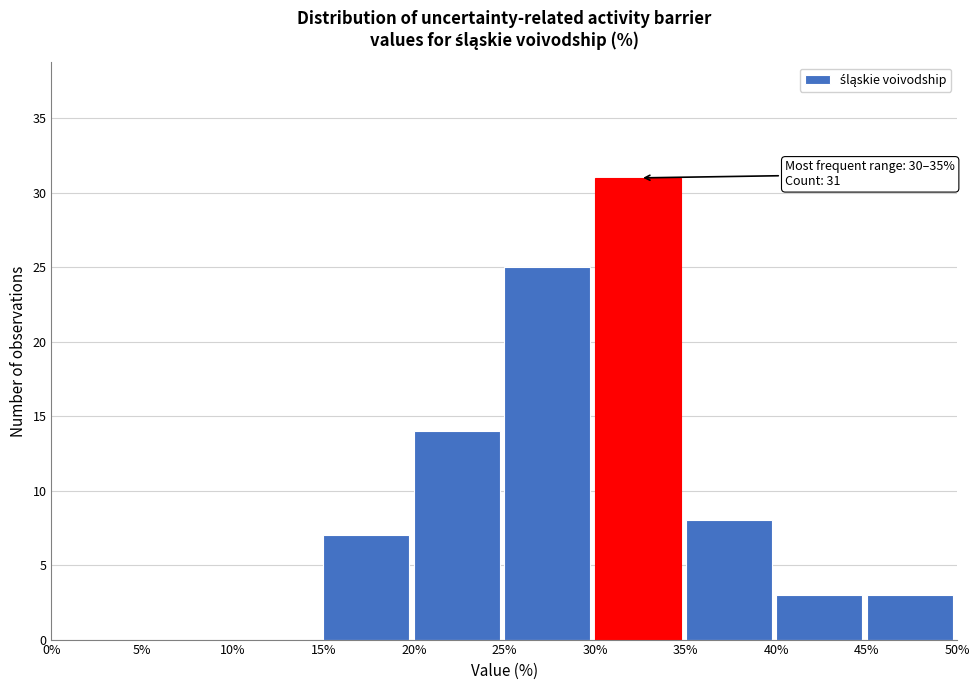

Which range on the x-axis has the tallest bar?

30% to 35%